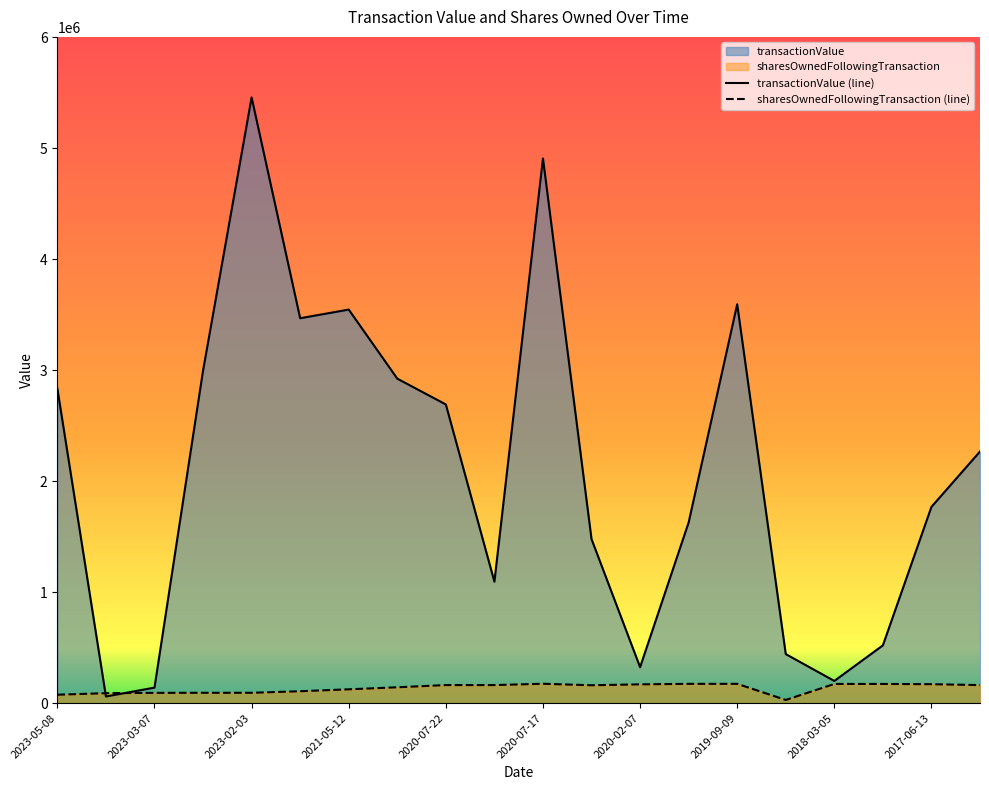

At which label does transactionValue reach its minimum?

2023-04-14